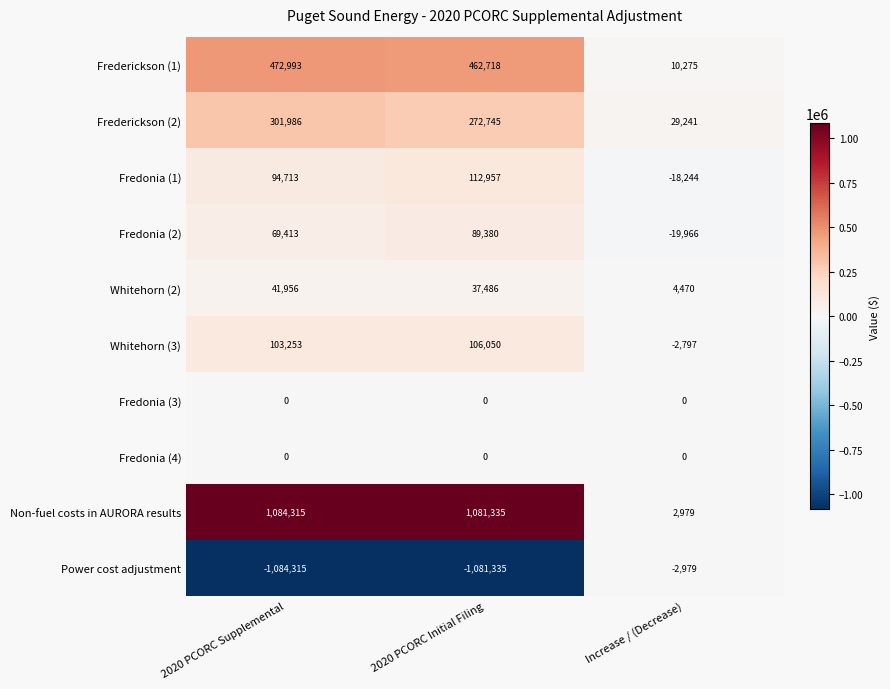

What is the difference between the highest and lowest values at 2020 PCORC Supplemental?

2168630